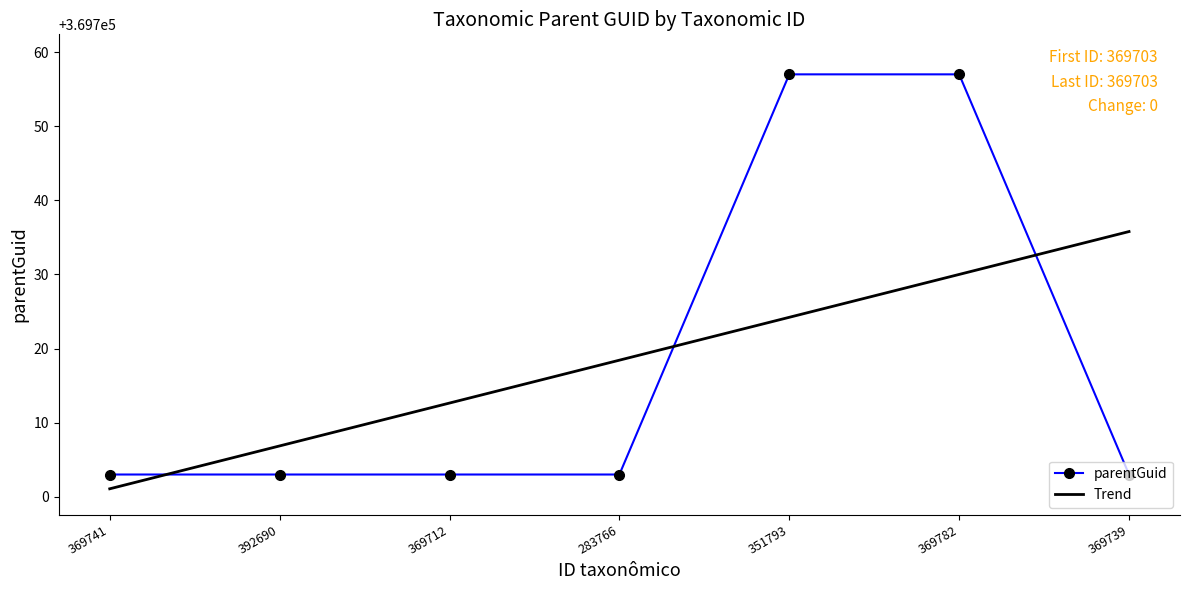

True or false: the data has more than 1 interior local peaks.

False